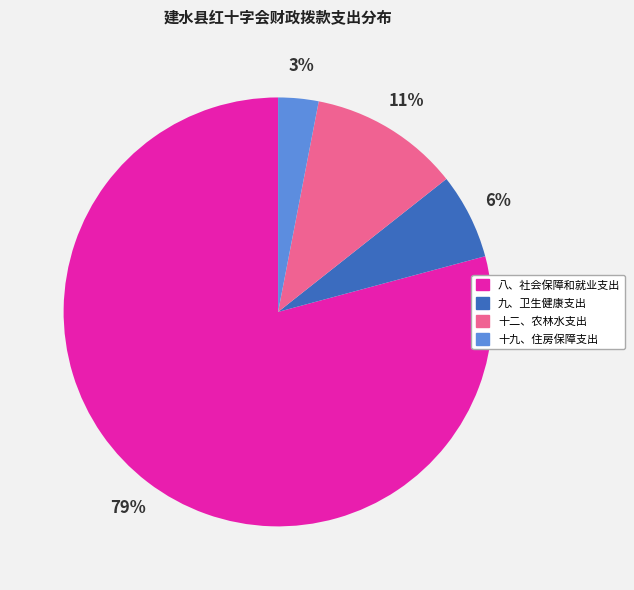

Combined, do 八、社会保障和就业支出 and 十九、住房保障支出 account for over 50%?

Yes